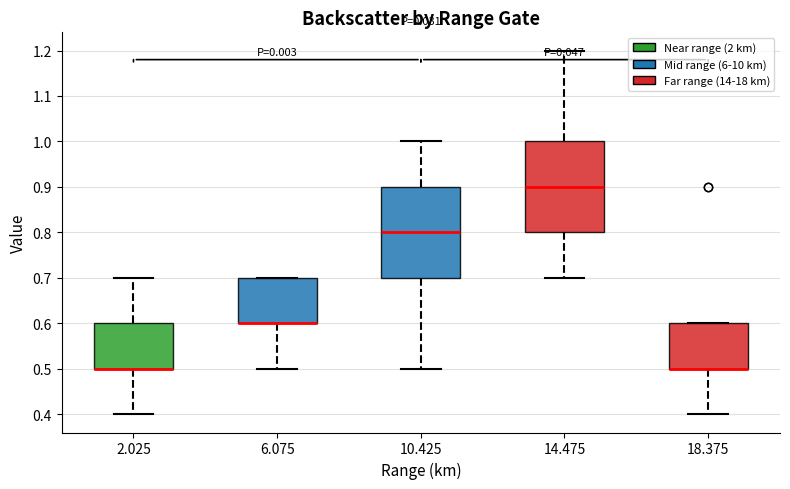

Reading left to right, transcribe this box plot: for each box, give where its median line is, the range the box spans, and where its two whiskers end, as read against the y-axis. The values are not printed on the chart, so give them approximately, as read against the axis.

2.025: median 0.5 (drawn on the box's lower edge), box 0.5 to 0.6, whiskers 0.4 to 0.7
6.075: median 0.6 (drawn on the box's lower edge), box 0.6 to 0.7, whiskers 0.5 to 0.7
10.425: median 0.8, box 0.7 to 0.9, whiskers 0.5 to 1.0
14.475: median 0.9, box 0.8 to 1.0, whiskers 0.7 to 1.2
18.375: median 0.5 (drawn on the box's lower edge), box 0.5 to 0.6, whiskers 0.4 to 0.6